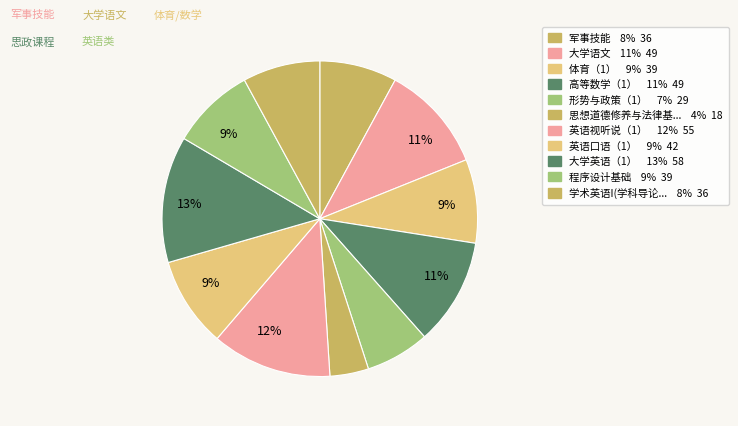

What is the largest slice in the pie chart?

大学英语（1）